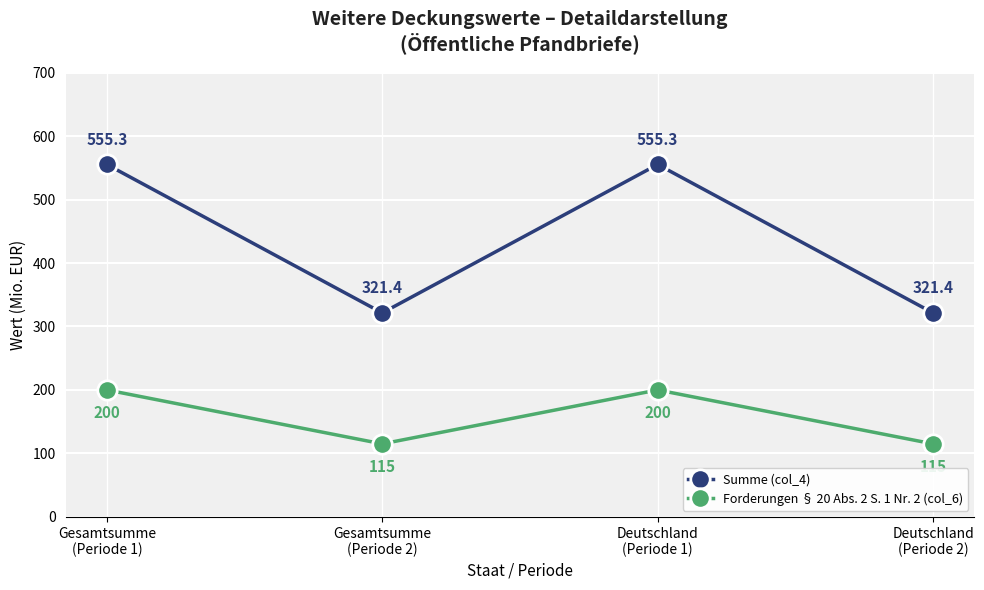

What is the minimum value shown in the chart?

115.0